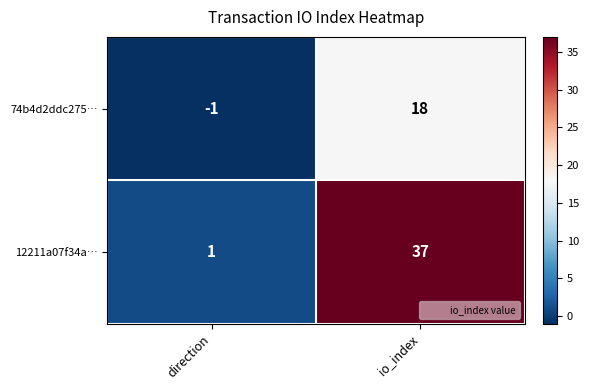

The value of 74b4d2ddc275… at io_index is 18. True or false?

True